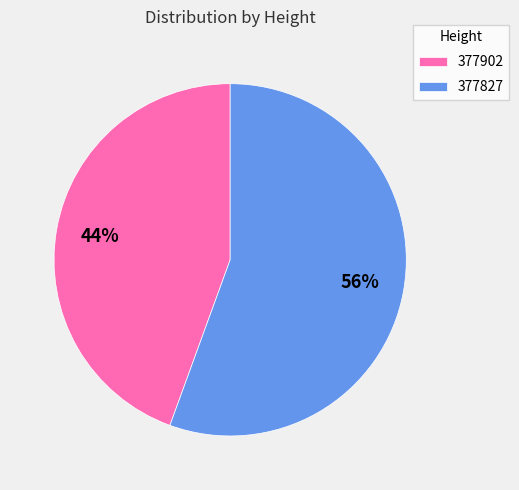

Which slice is the smallest?

377902